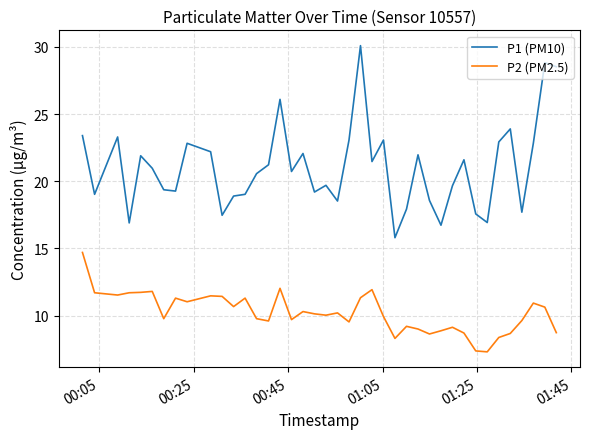

Which series has the largest range (max minus min)?

P1 (PM10)